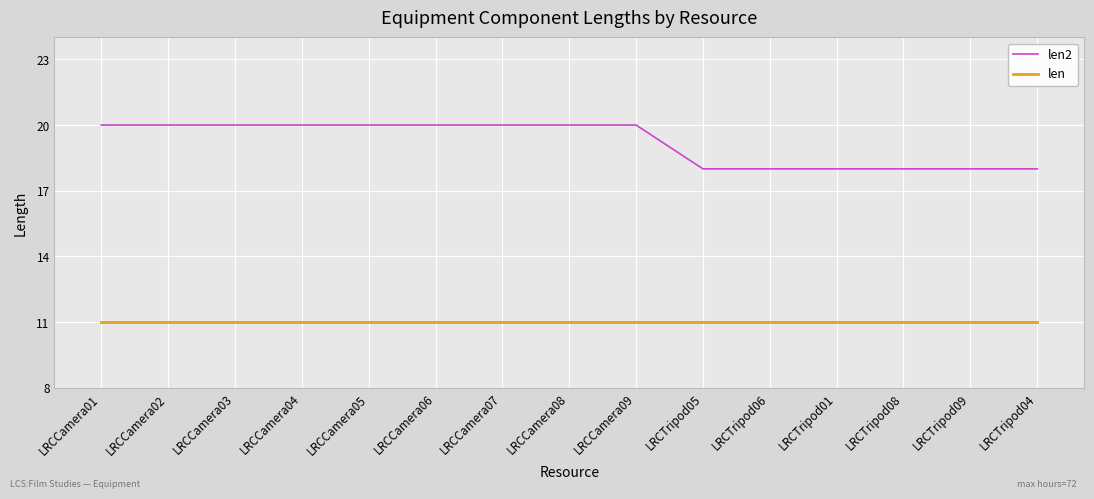

What position from the left is LRCCamera08?

8